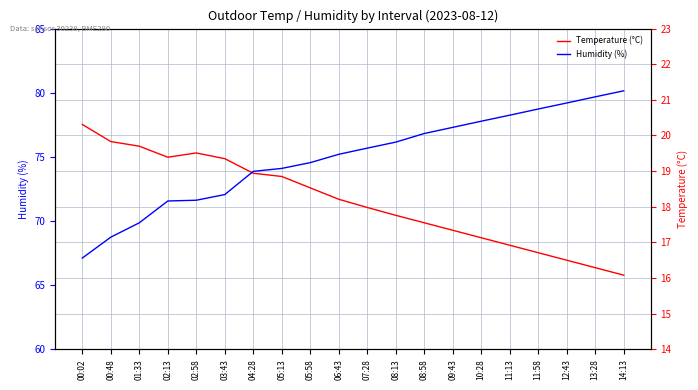

What is the approximate value of Temperature (°C) at 06:43?

18.2